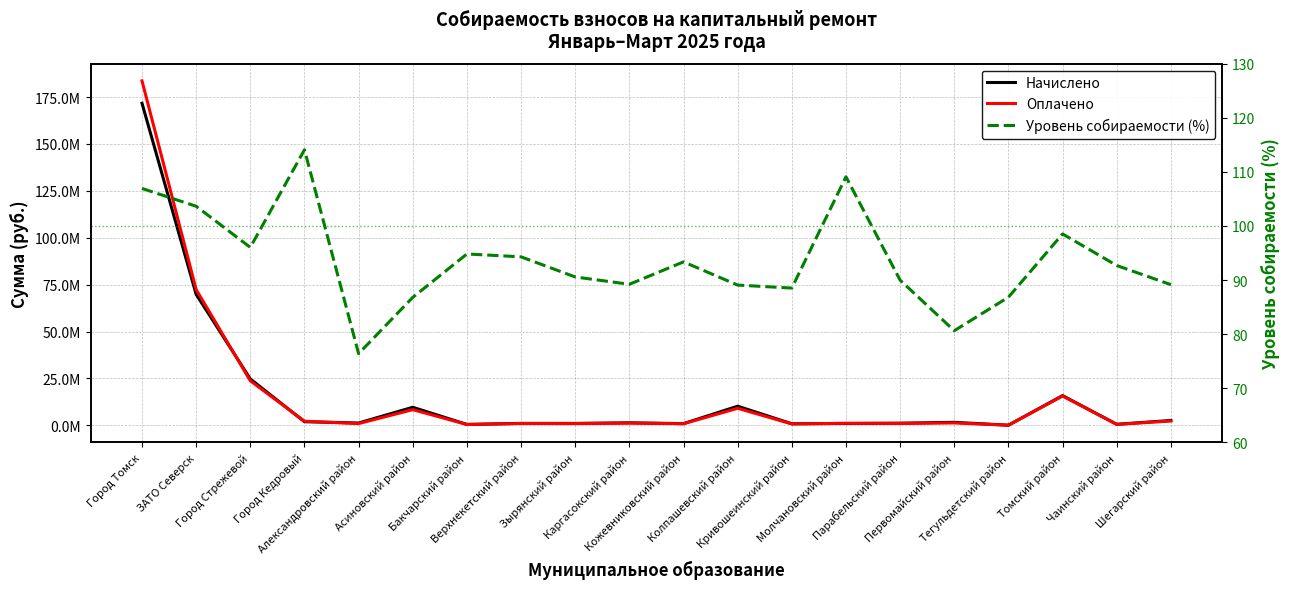

What is the highest value of the Уровень собираемости (%) series?

114.1